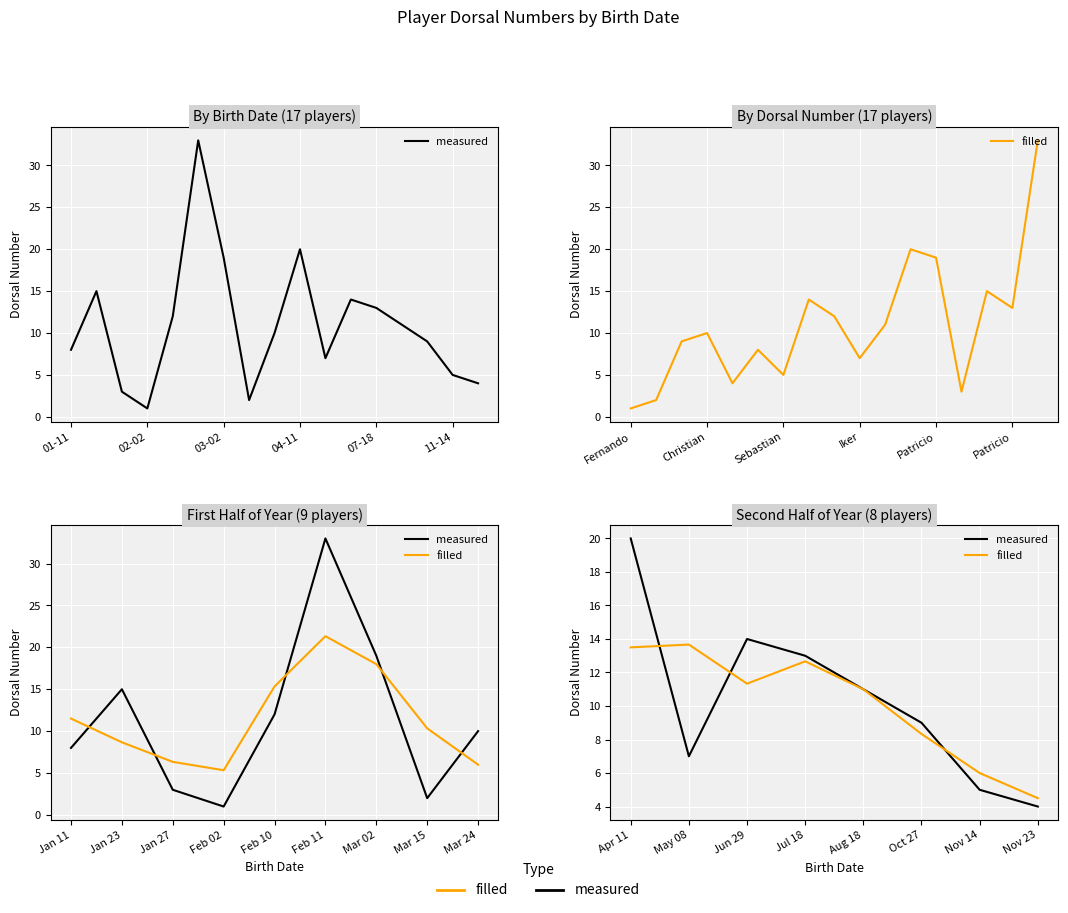

Where does the filled series first go above 11?

Apr 11